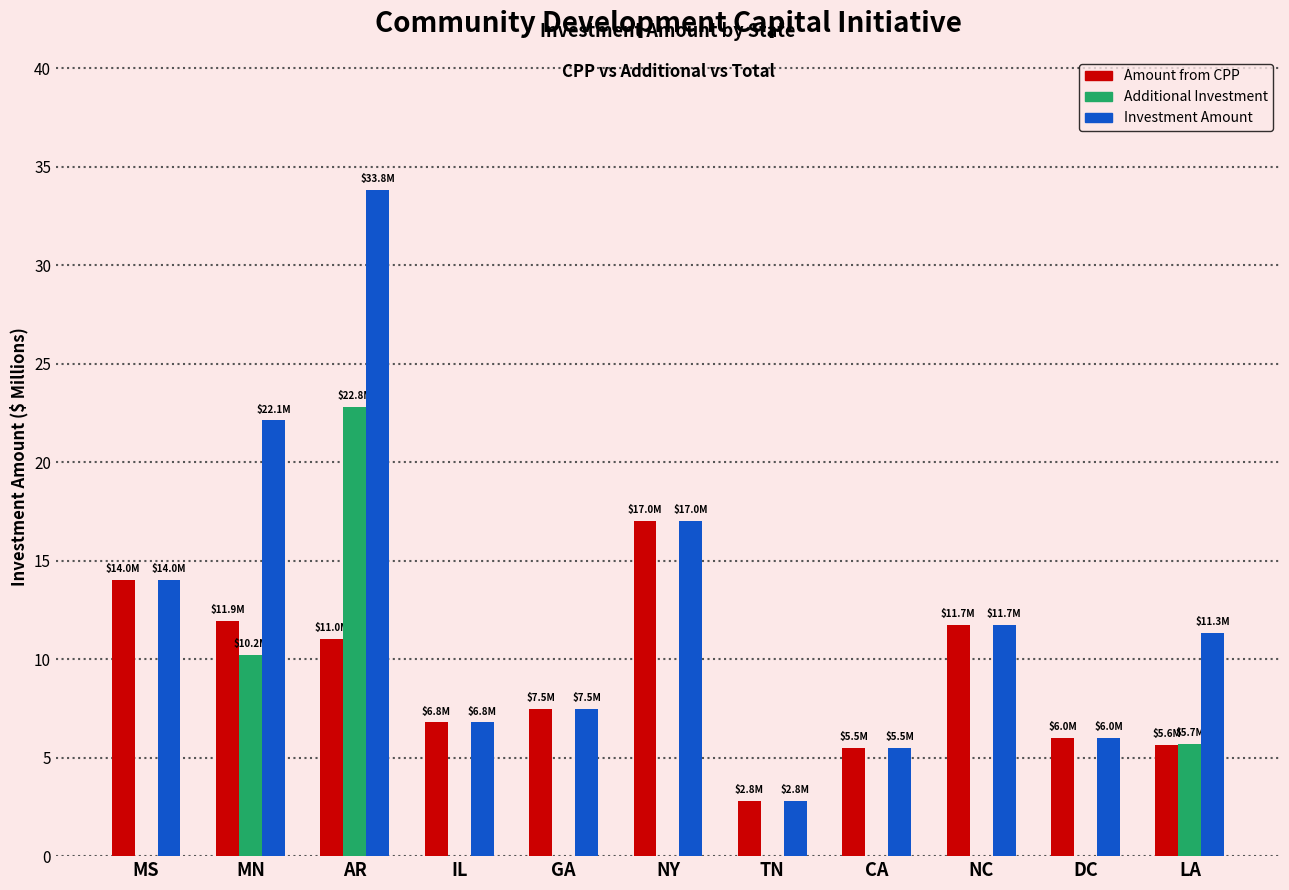

What is the sum of the Investment Amount values at IL and LA?

18.1